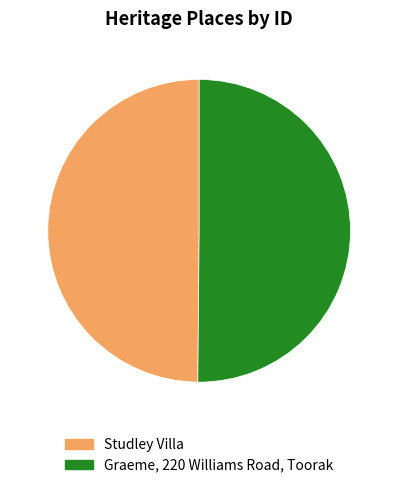

True or false: Graeme, 220 Williams Road, Toorak accounts for 59% of the total.

False